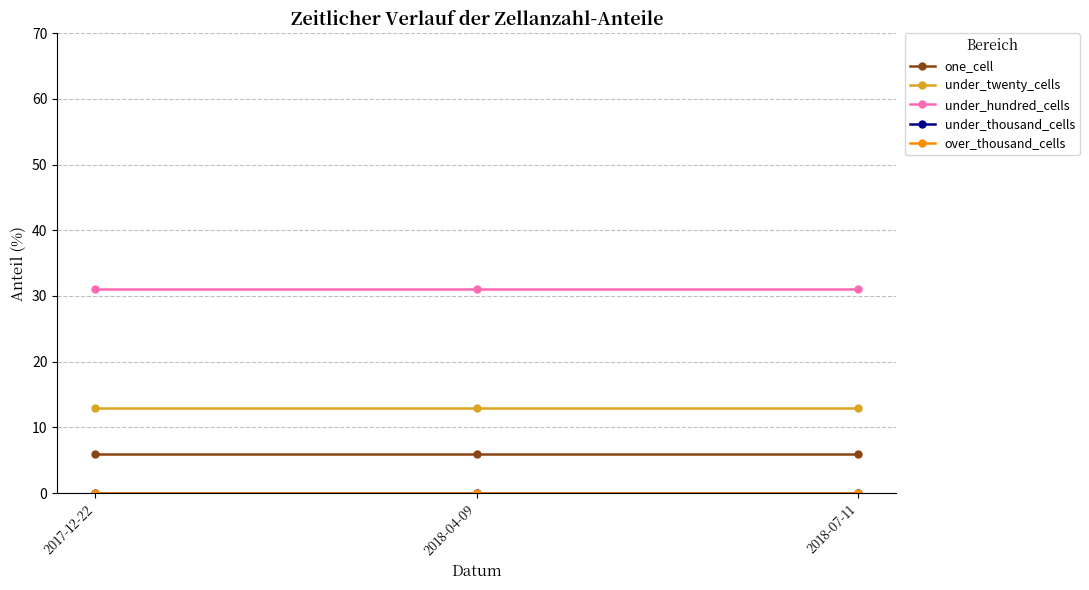

Which category has the lowest value in the over_thousand_cells series?

2017-12-22